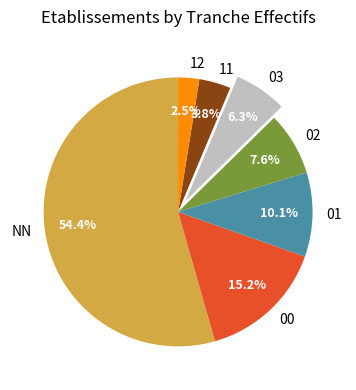

What is the ratio of the value at 12 to the value at 11?

0.7